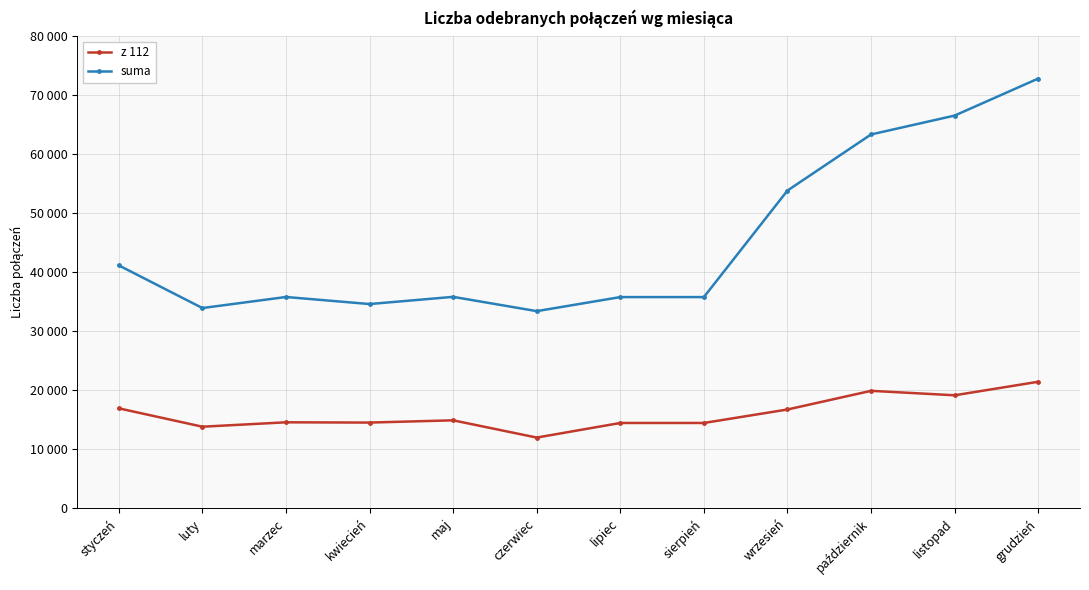

How many interior local valleys does the z 112 series have?

4